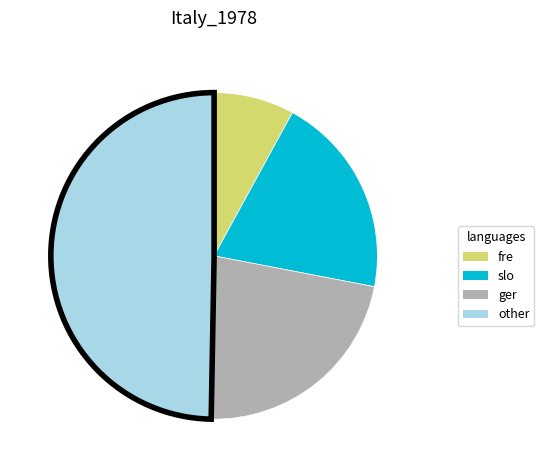

Combined, do fre and ger account for over 50%?

No